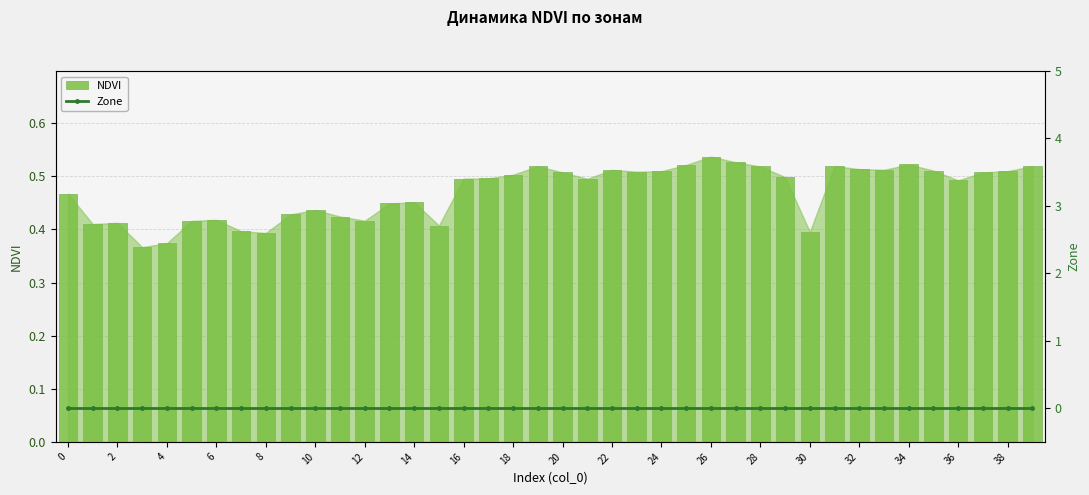

What are all the series names shown in the legend?

NDVI, Zone